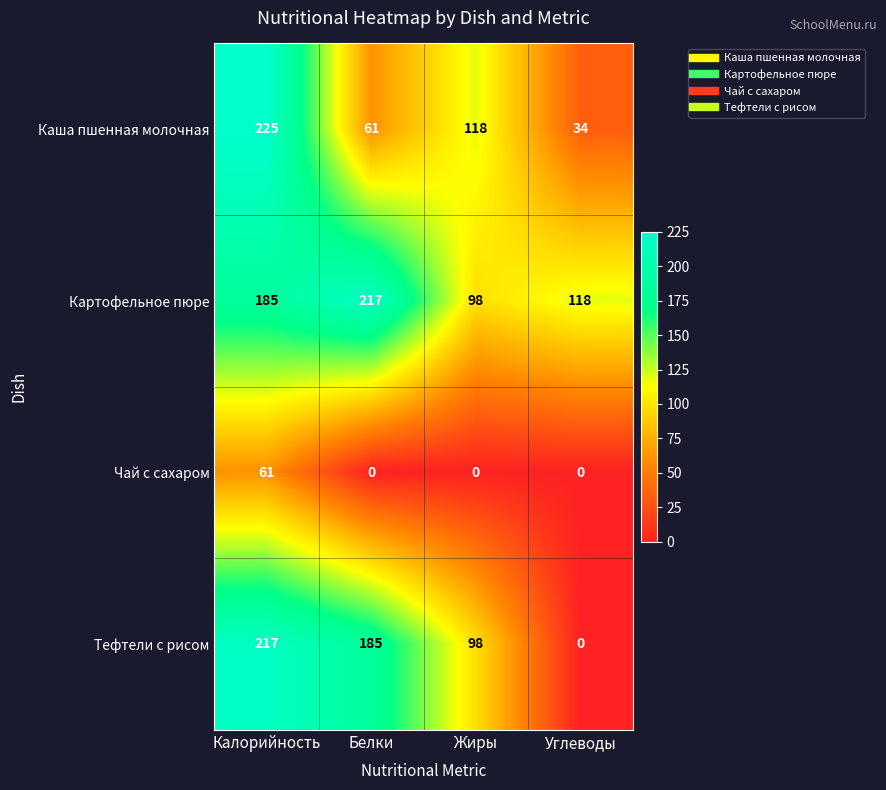

How many data points does each series have?

4